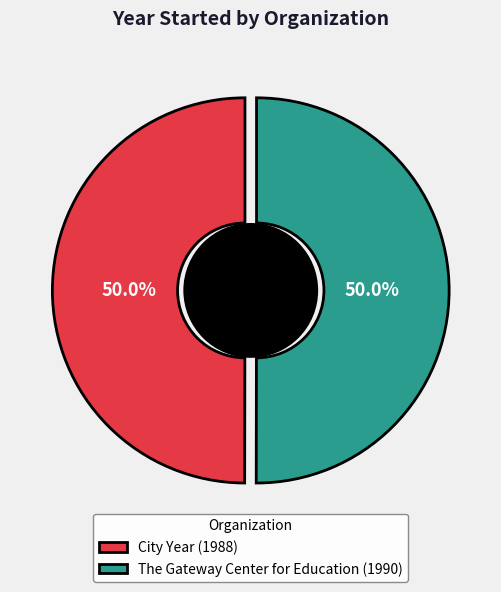

To the nearest percent, what portion does City Year represent?

50%